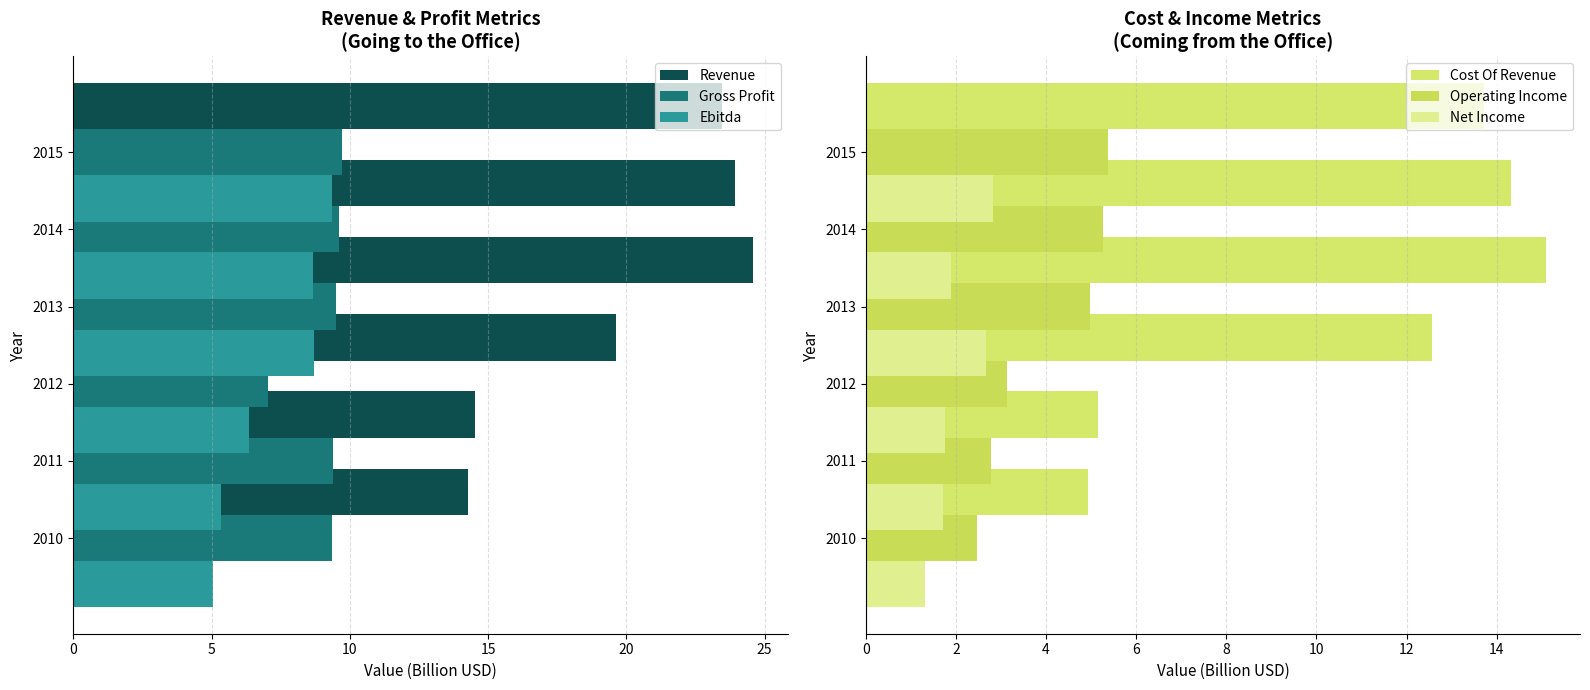

List the series in order of their peak value, lowest first.

Net Income, Operating Income, Ebitda, Gross Profit, Cost Of Revenue, Revenue